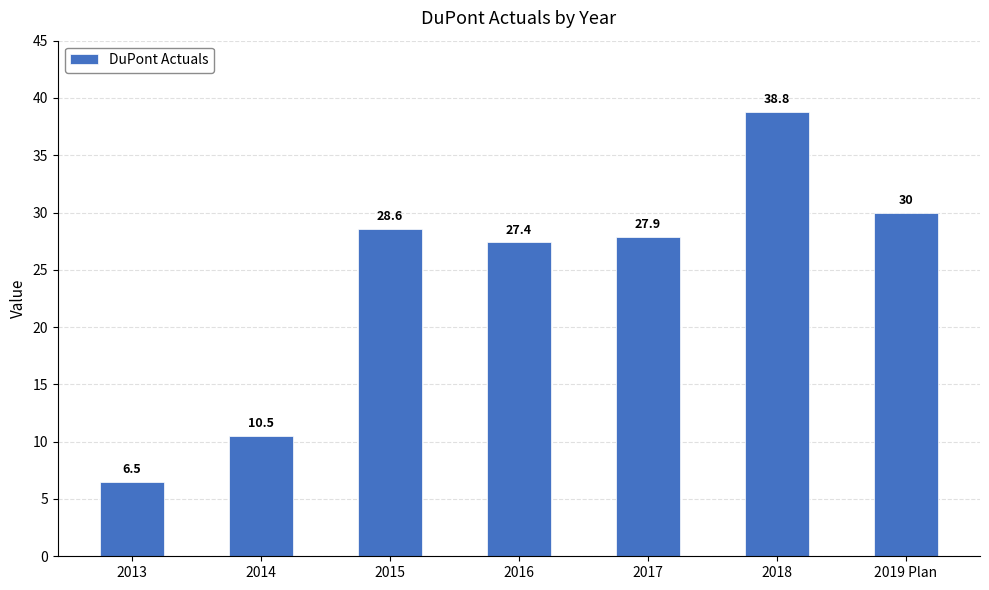

At which label is the value closest to 22?

2016